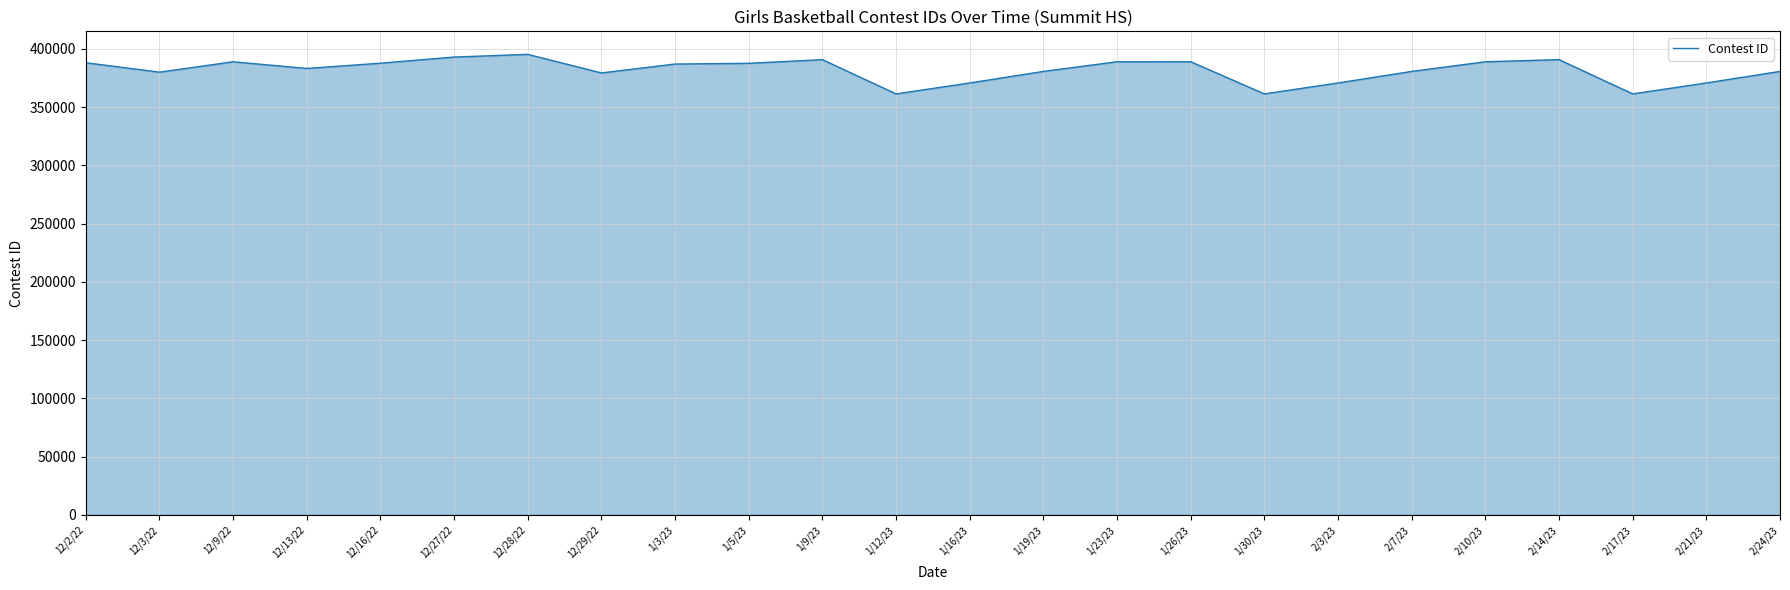

What is the difference between the values at 2/17/23 and 2/10/23?

27552